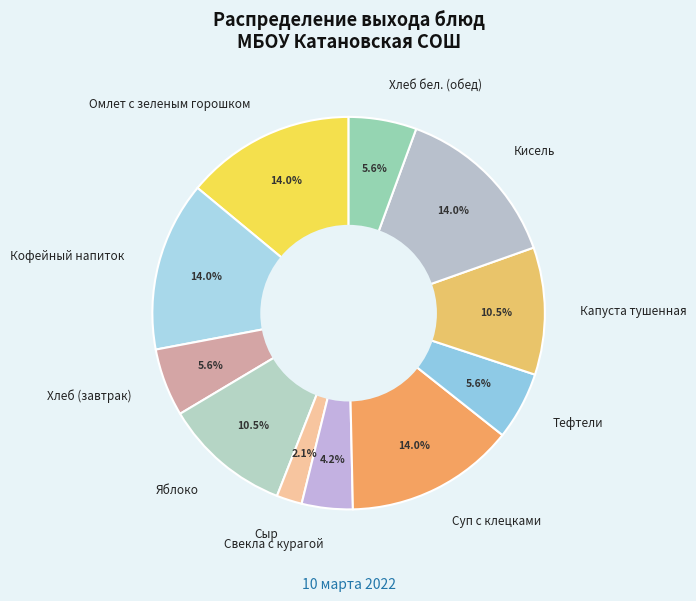

What is the total percentage of Сыр and Капуста тушенная?

12.6%